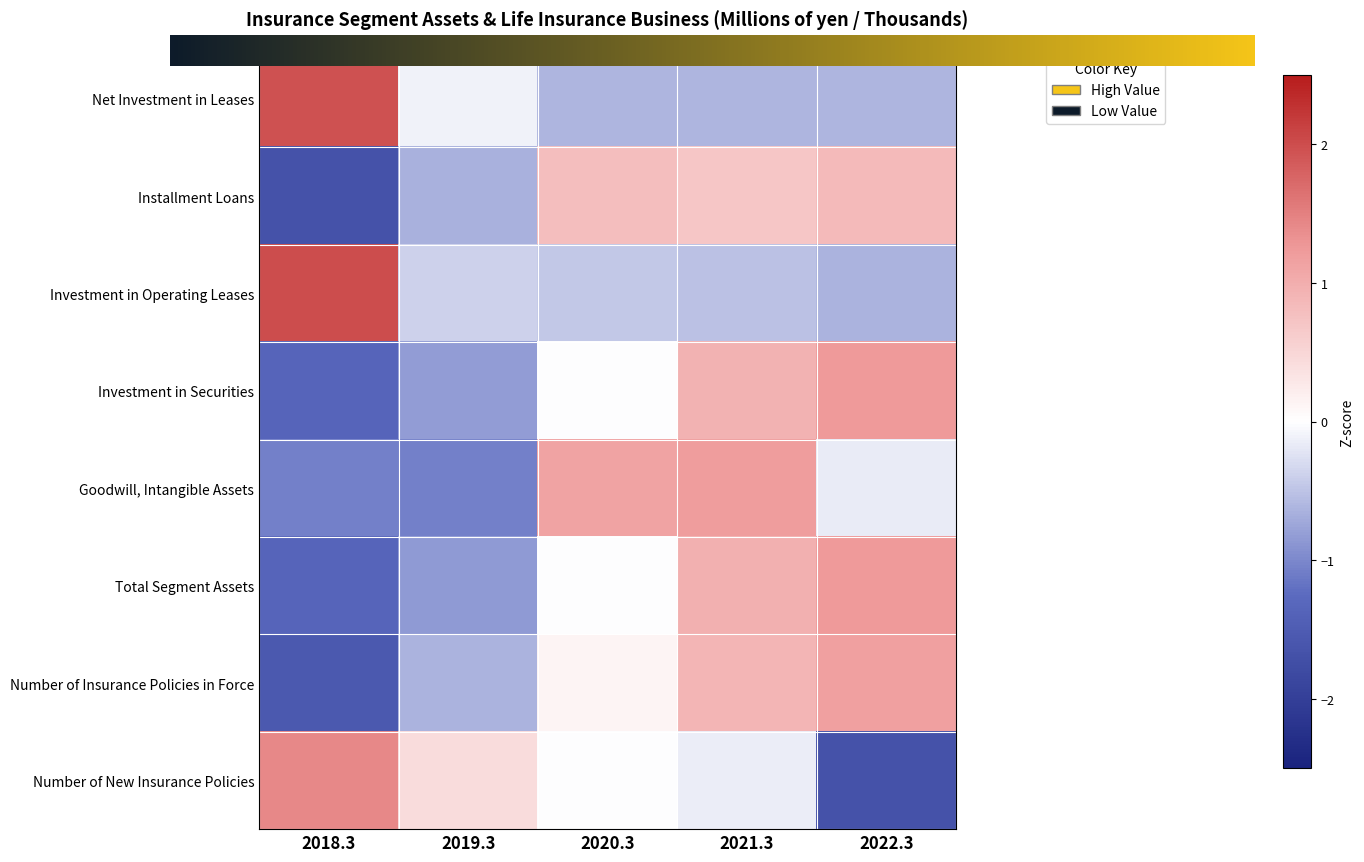

How many values in Installment Loans are below zero?

2